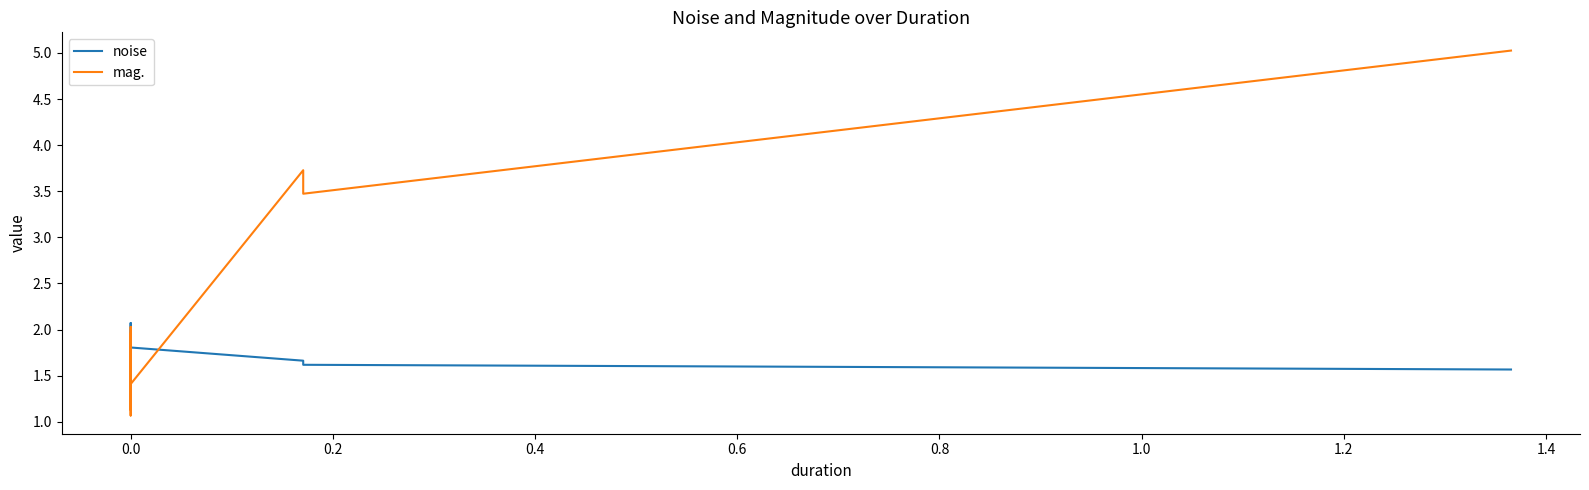

Does the chart have visible grid lines?

No